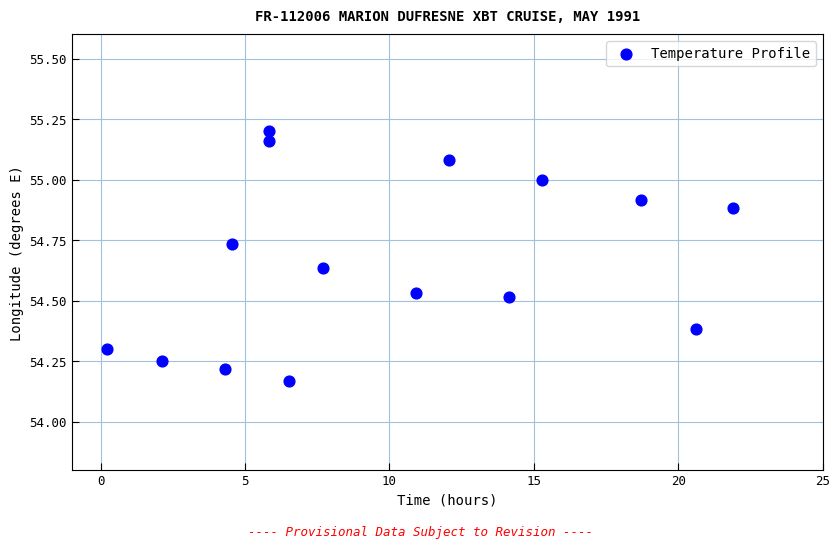

What is the range of X values (max minus min)?

21.7